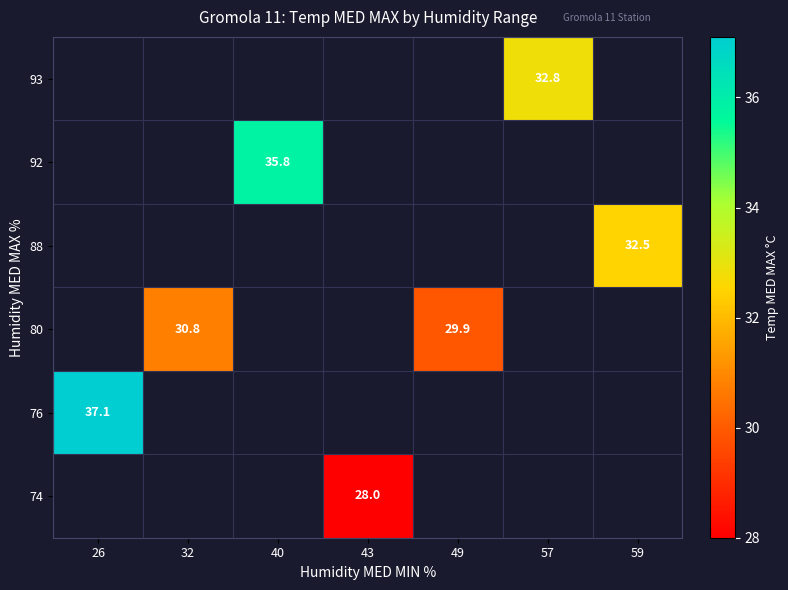

The 80 series shows 29.9 at 49. True or false?

True